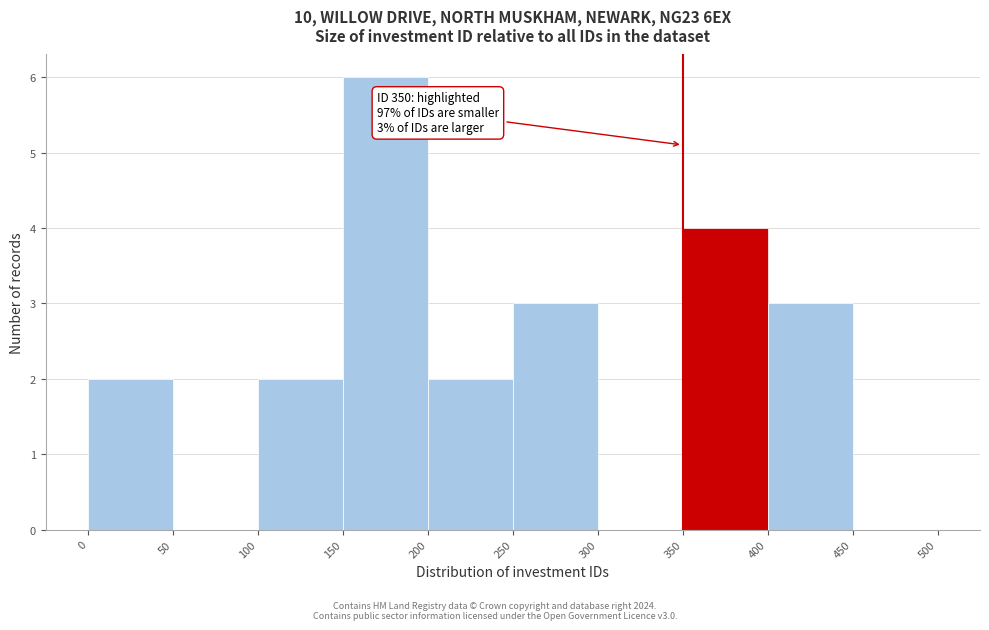

Over which range of the x-axis is the bar tallest?

150 to 200